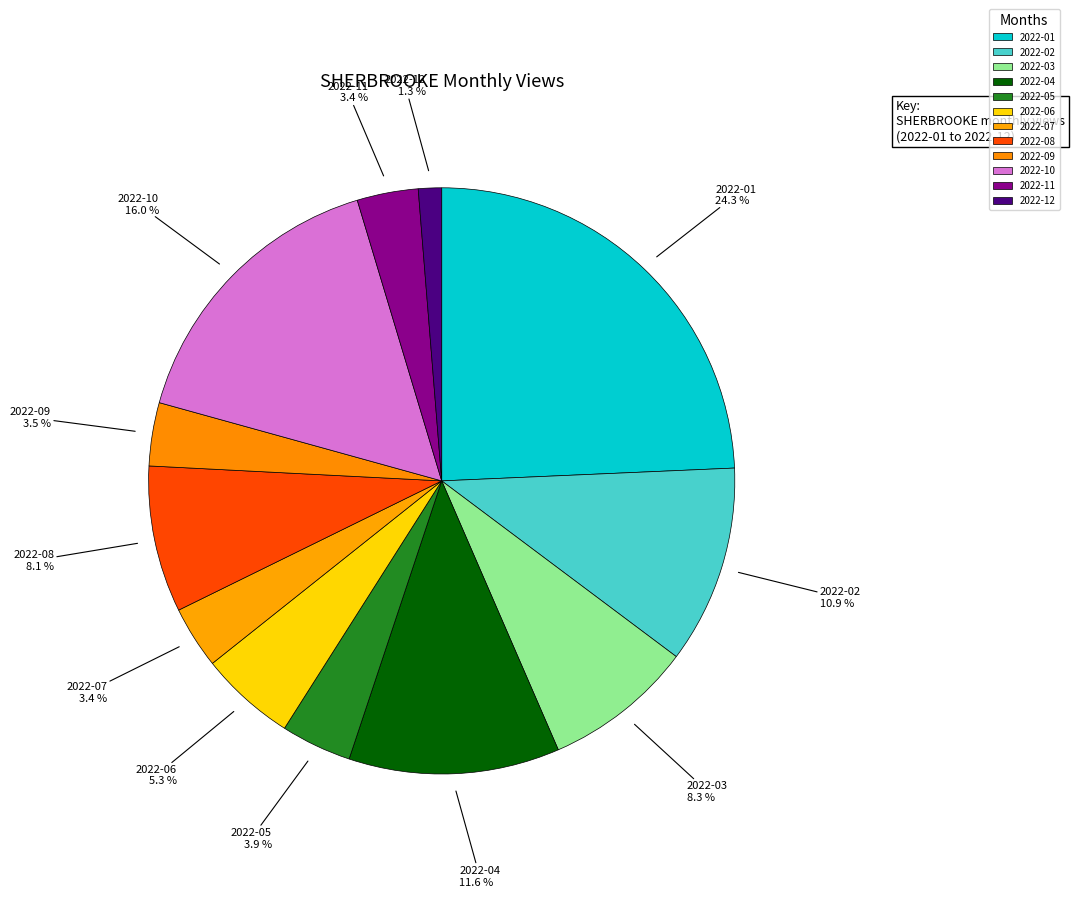

To the nearest percent, what is the combined percentage of 2022-12 and 2022-07?

5%